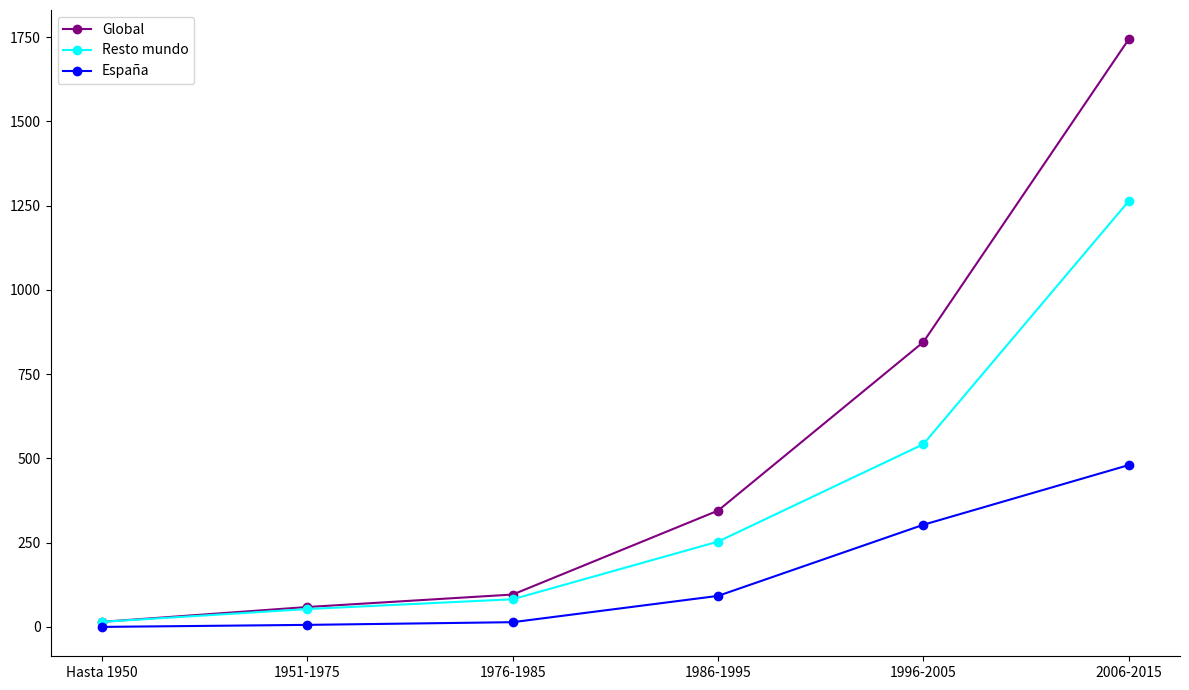

At which category is the sum across all series the highest?

2006-2015